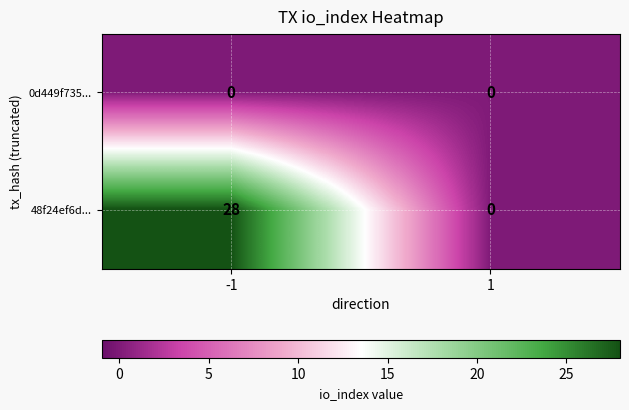

Reading left to right, list all the values displayed in this chart.

0d449f735...: -1=0	1=0
48f24ef6d...: -1=28	1=0